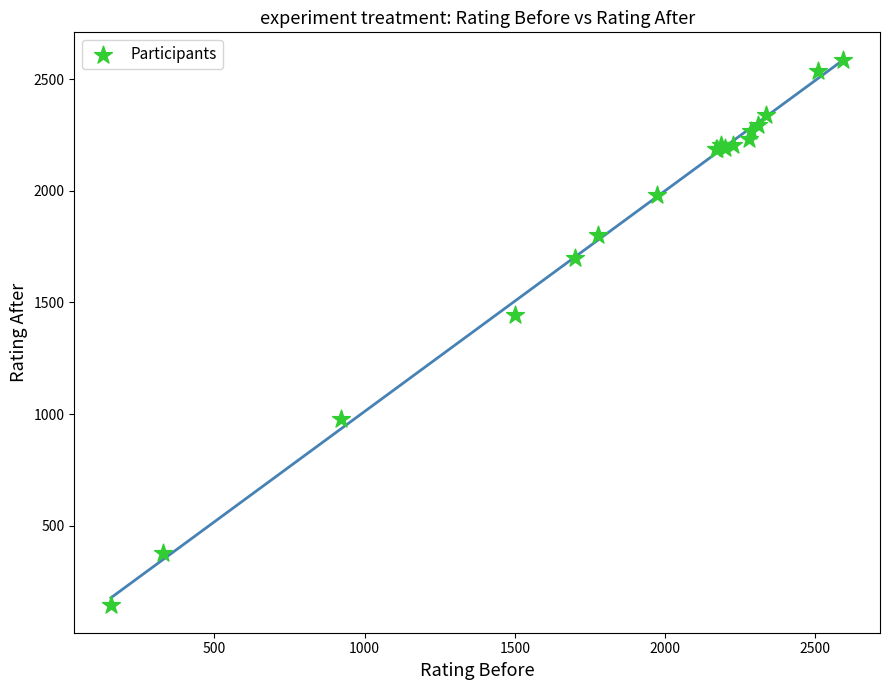

What Y value in the scatter plot is closest to 1365?

1443